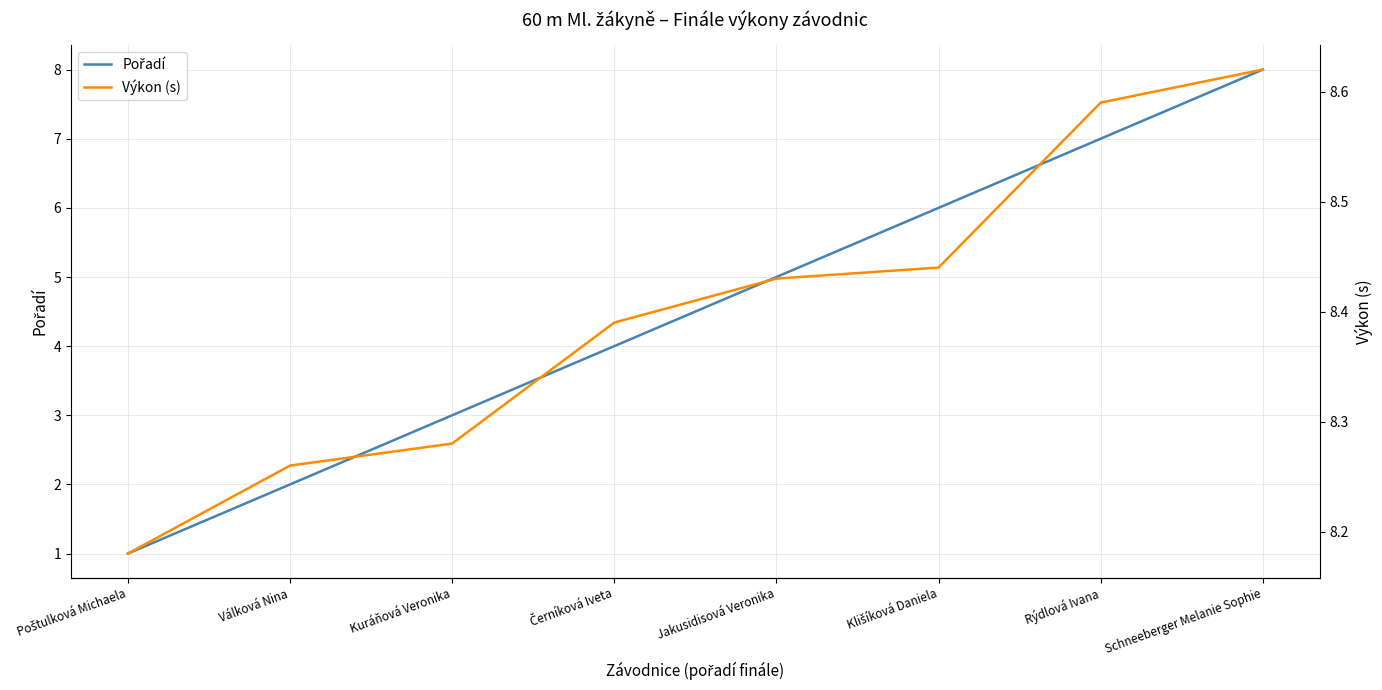

True or false: Pořadí and Výkon (s) cross at least once.

False